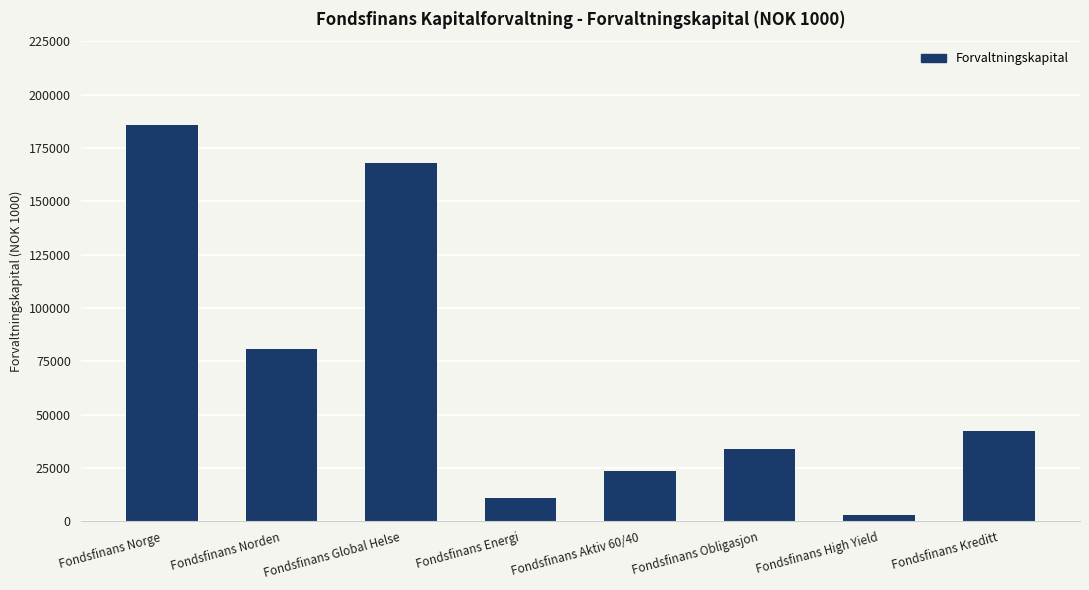

Reading left to right, transcribe all the data shown in this chart.

Fondsfinans Norge=185547	Fondsfinans Norden=80567	Fondsfinans Global Helse=168117	Fondsfinans Energi=10972	Fondsfinans Aktiv 60/40=23524	Fondsfinans Obligasjon=33983	Fondsfinans High Yield=3031	Fondsfinans Kreditt=42339